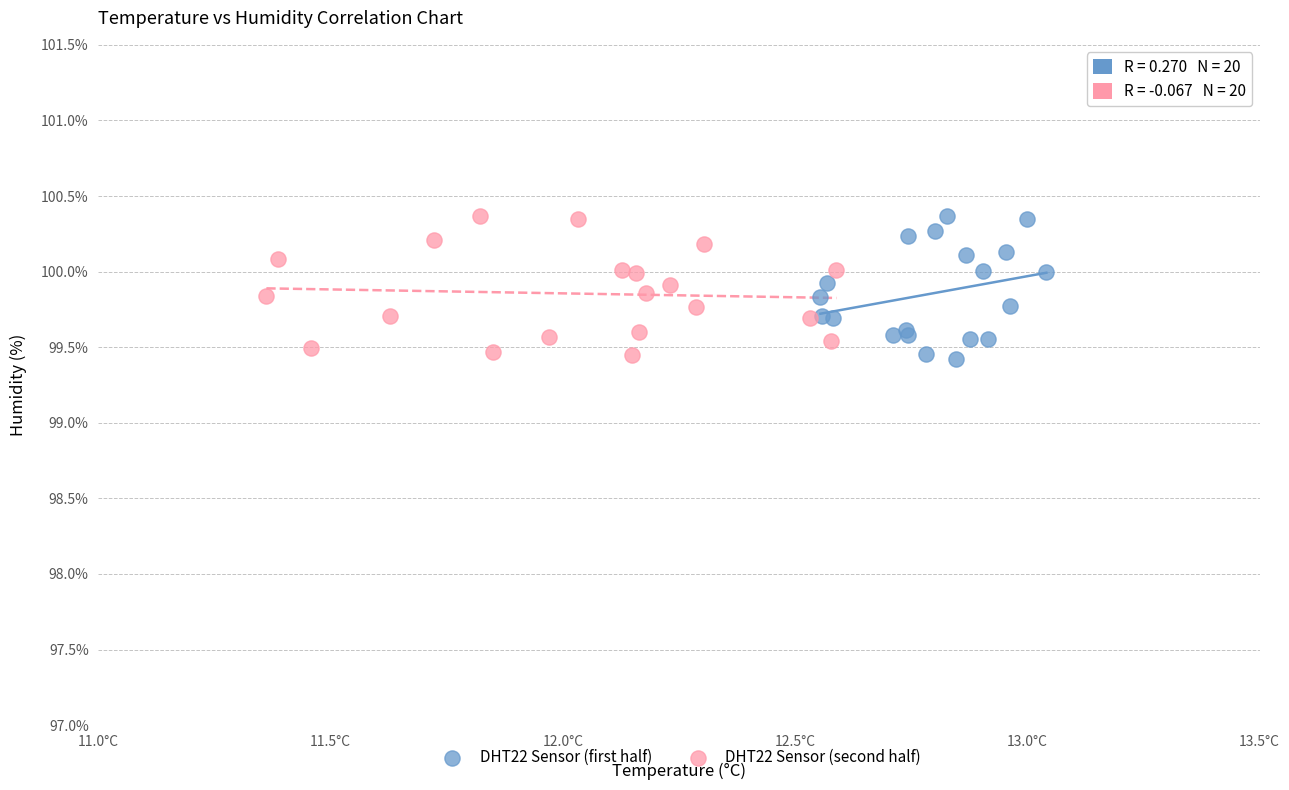

What are all the series names shown in the legend?

DHT22 Sensor (first half), DHT22 Sensor (second half)